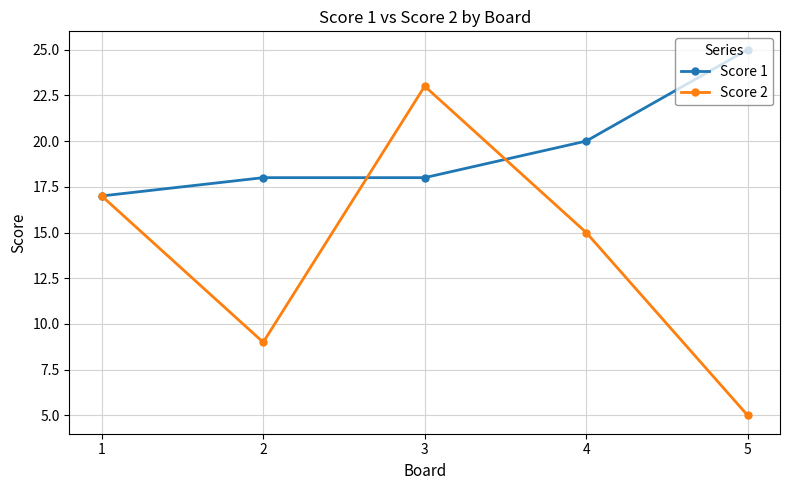

Is the value of Score 2 at 5 greater than the value of Score 1 at 4?

No